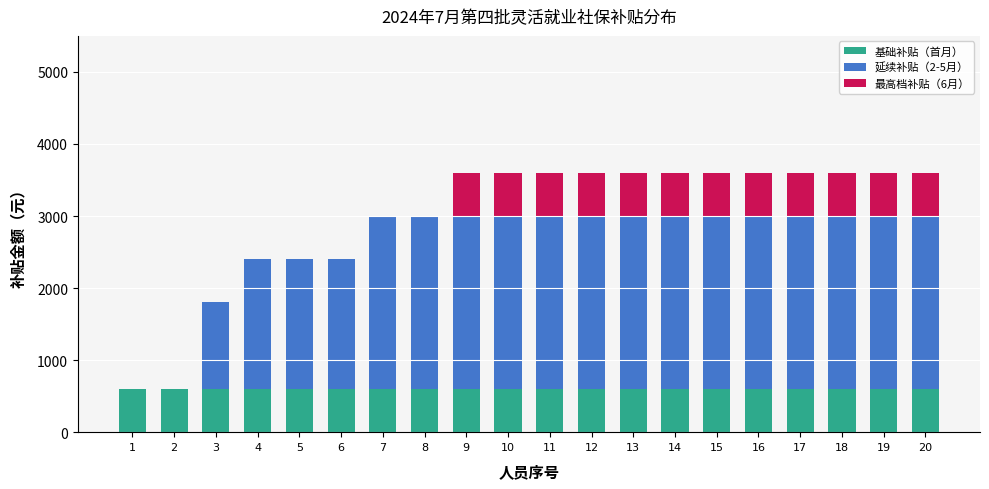

Does the chart contain stacked bars?

Yes